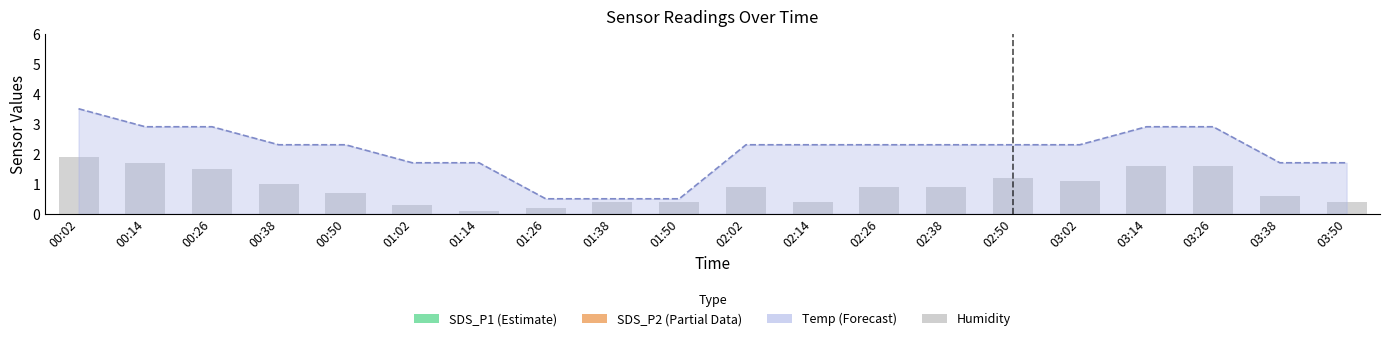

Does the chart contain any negative values?

No